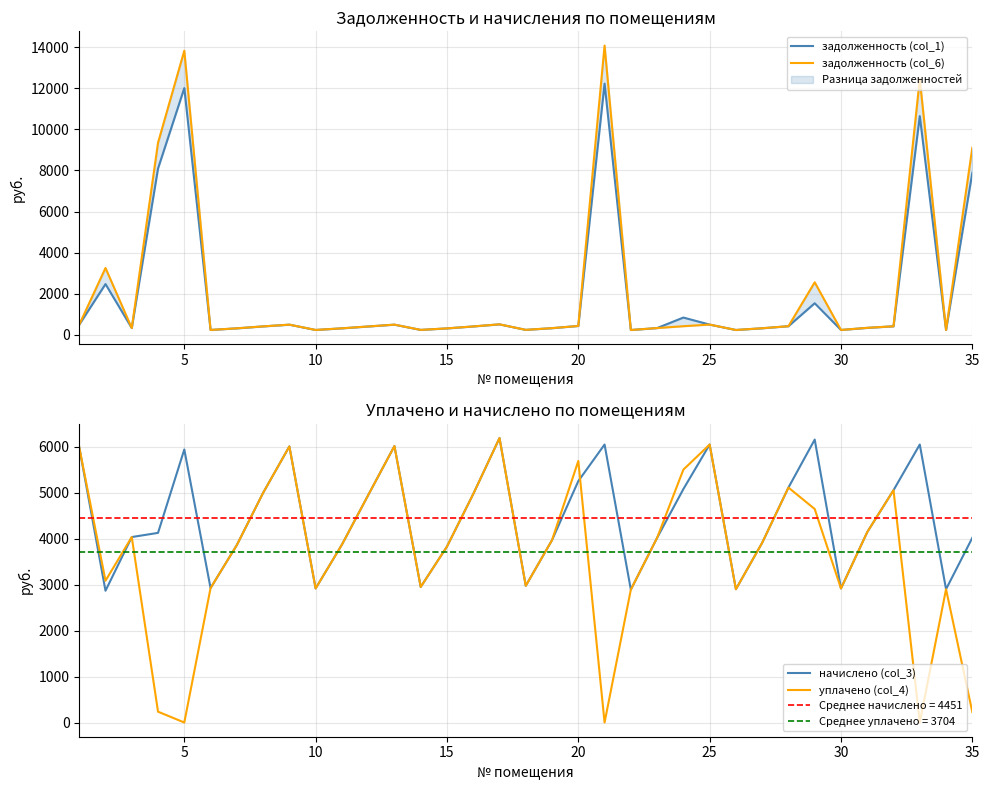

The value of начислено (col_3) at 35 is 2369.5. True or false?

False